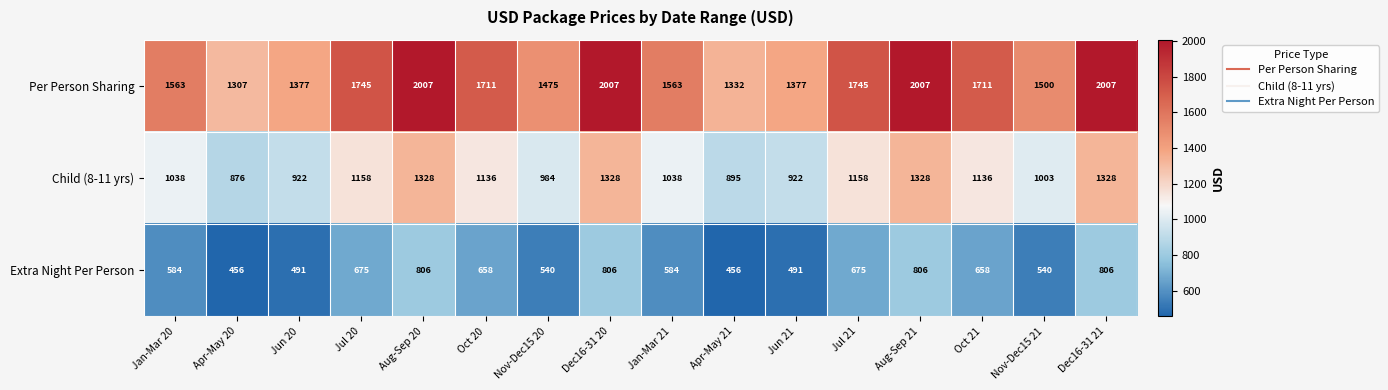

How many Extra Night Per Person values are between 540 and 806?

12